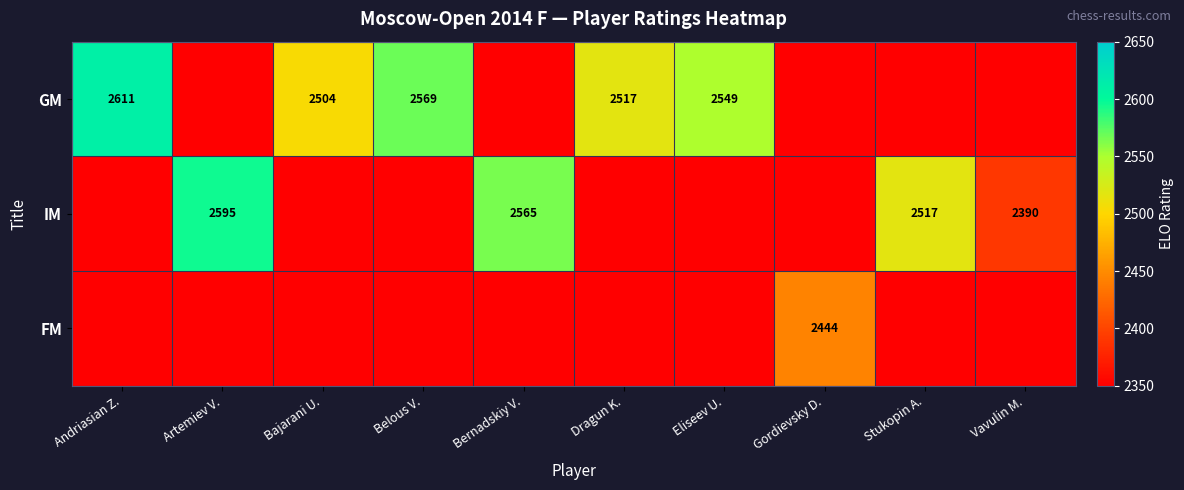

Is it true that GM equals 3945 at Dragun K.?

False